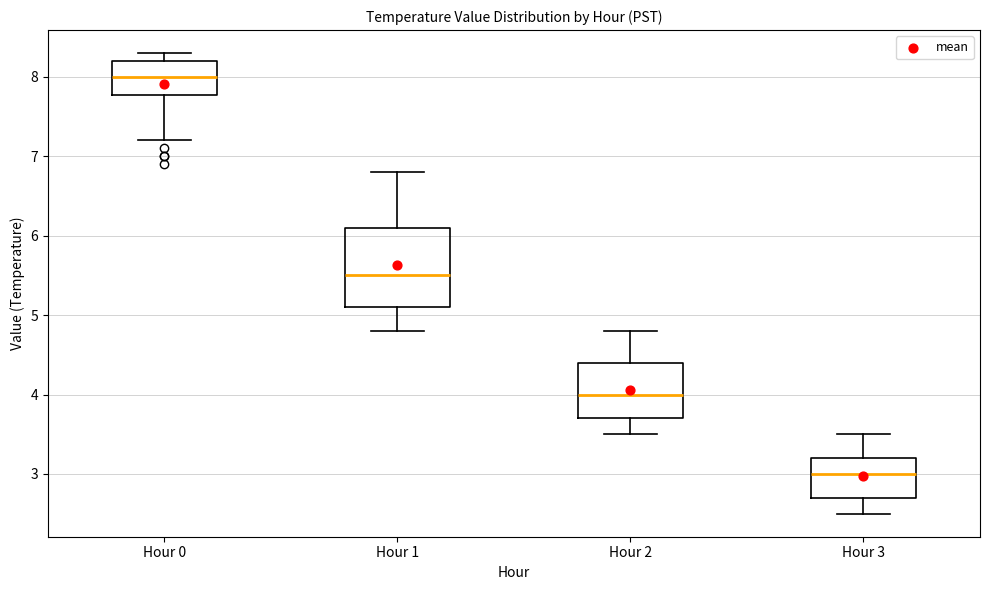

Which box is the tallest, from its lower edge to its upper edge?

Hour 1